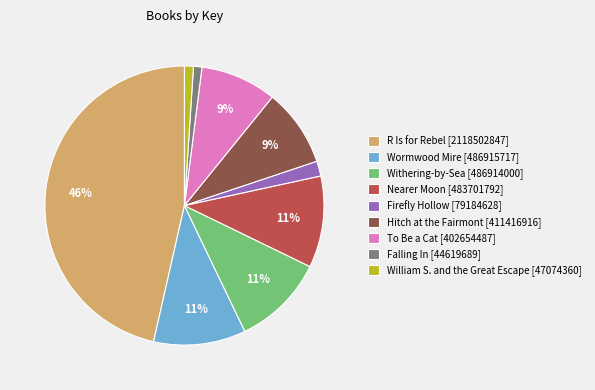

The Falling In slice represents 11% of the pie. True or false?

False